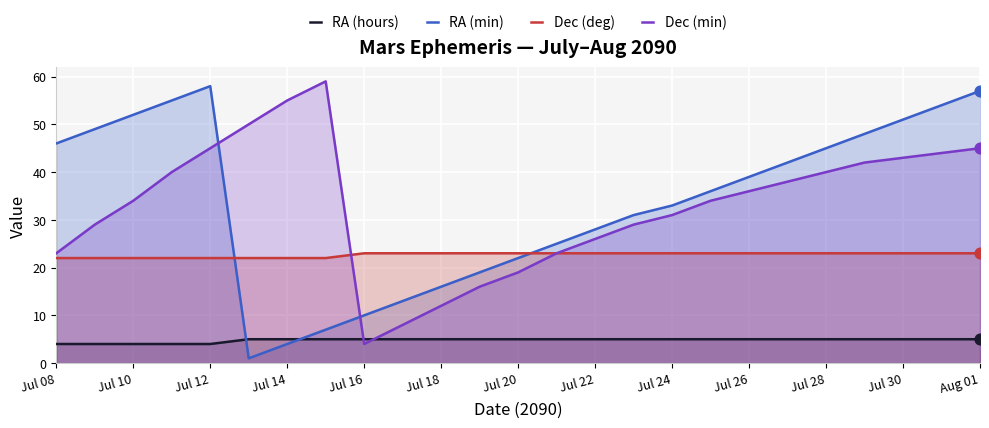

What is the total value across all series at Jul 16?

42